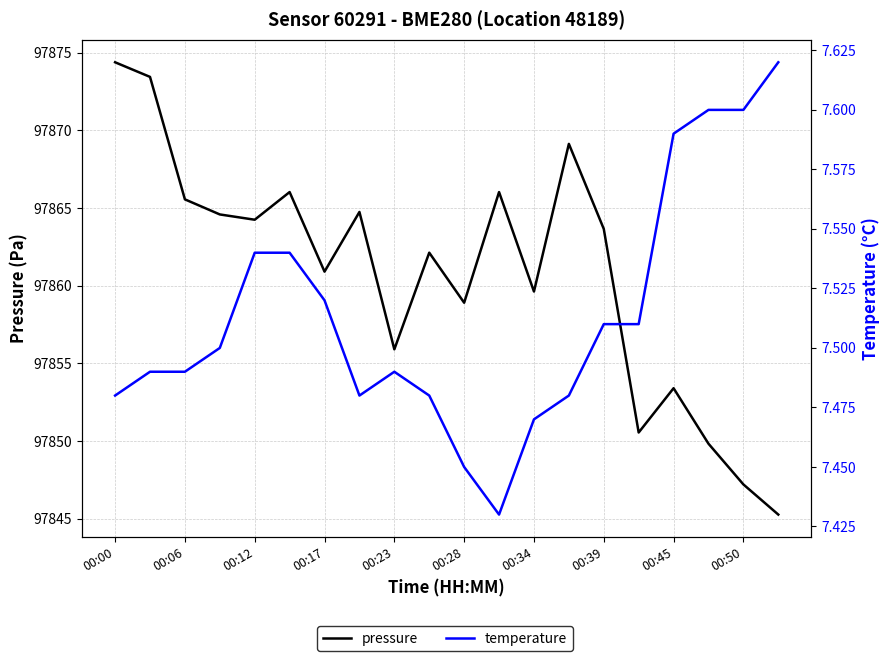

The value of temperature at 13 is 11.5. True or false?

False